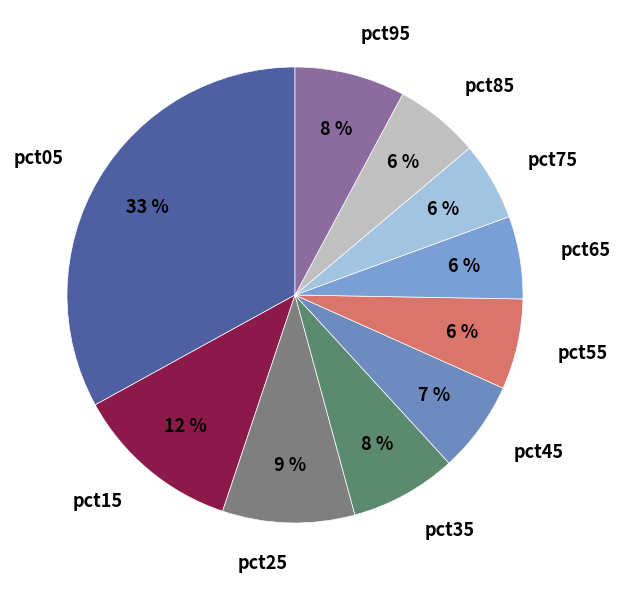

Is it true that pct25 is 1% of the pie?

False